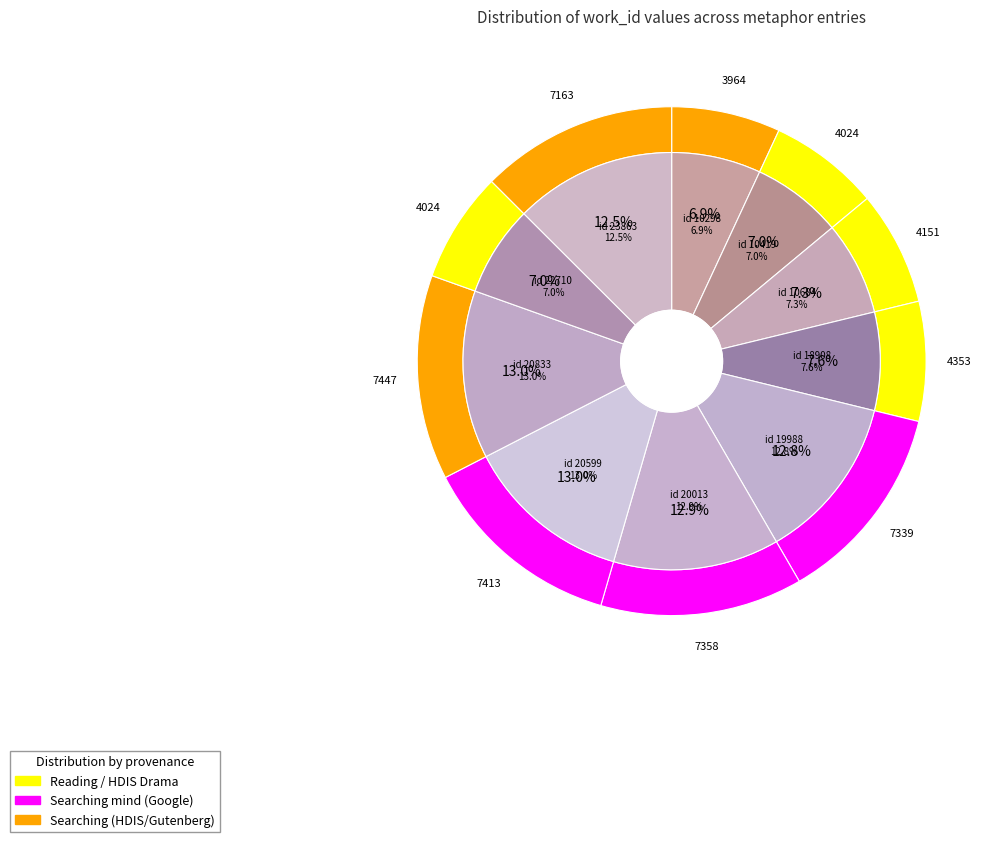

To the nearest percent, what percentage of the pie is 19988?

13%